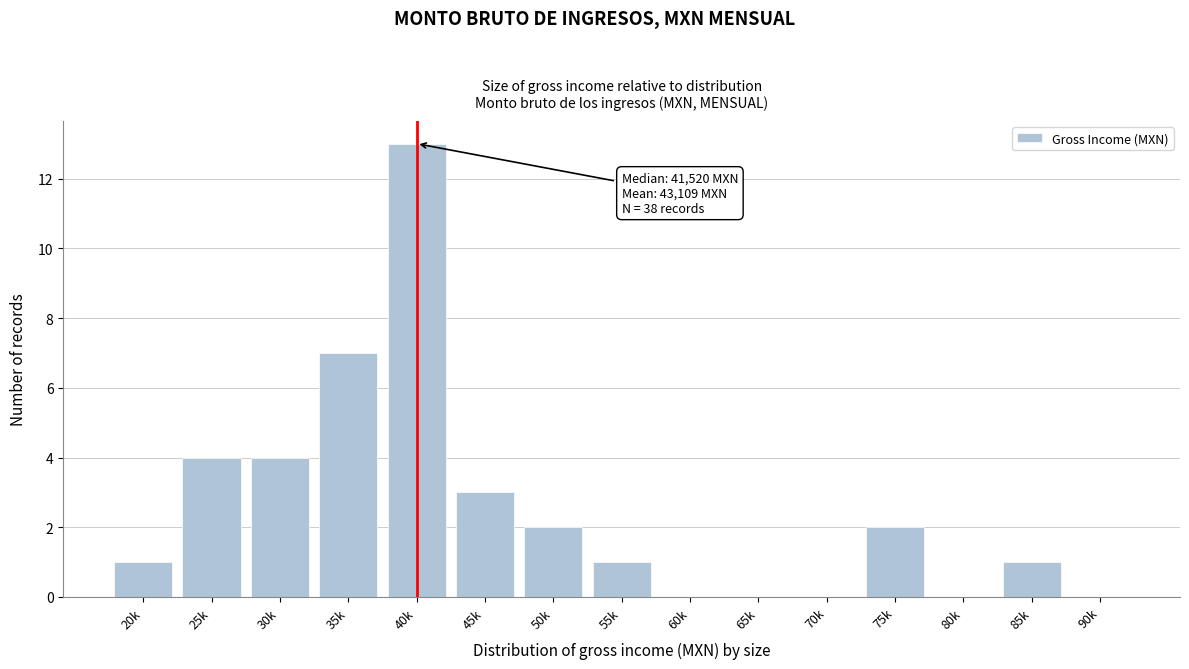

Reading left to right, extract all data points from this chart.

20k=1	25k=4	30k=4	35k=7	40k=13	45k=3	50k=2	55k=1	60k=0	65k=0	70k=0	75k=2	80k=0	85k=1	90k=0